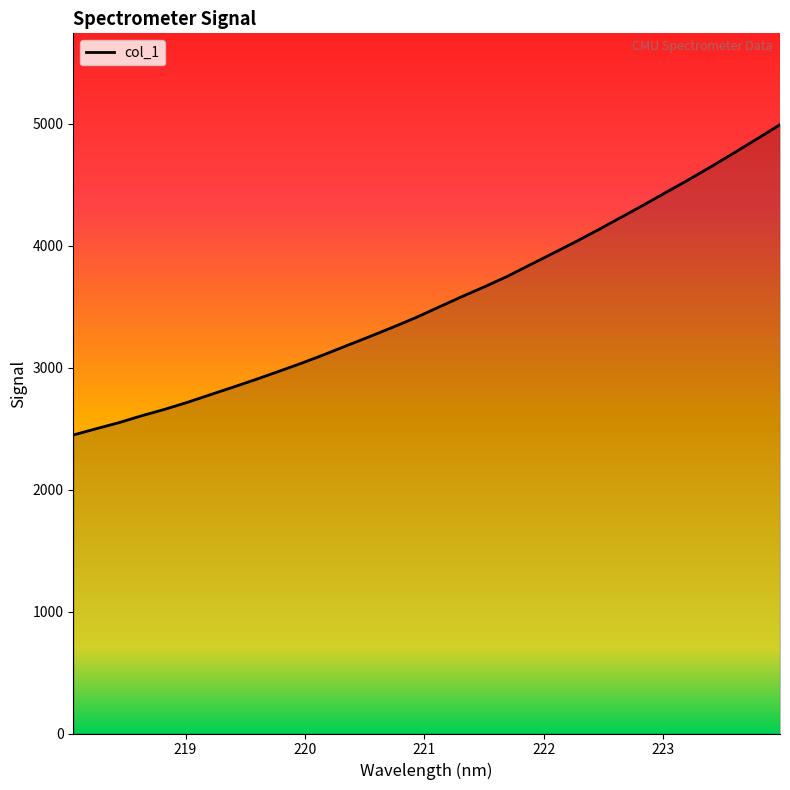

What is the minimum value shown in the chart?

2447.0